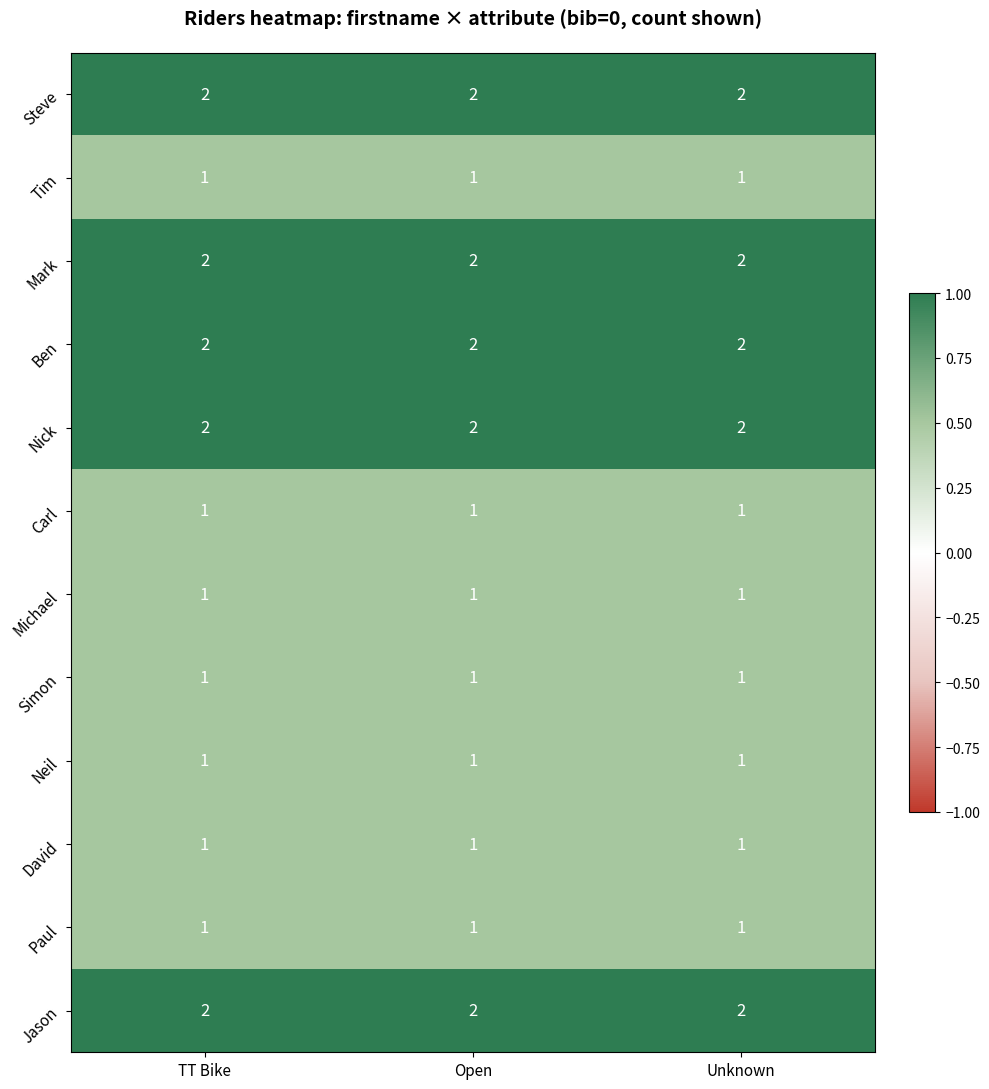

The value of Jason at Open is 2. True or false?

True